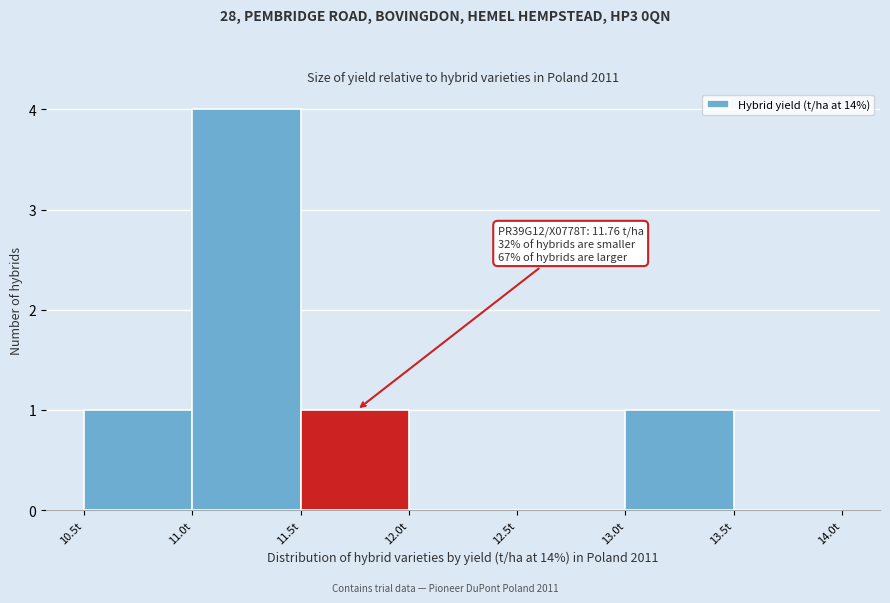

Which range on the x-axis has the tallest bar?

11.0 to 11.5